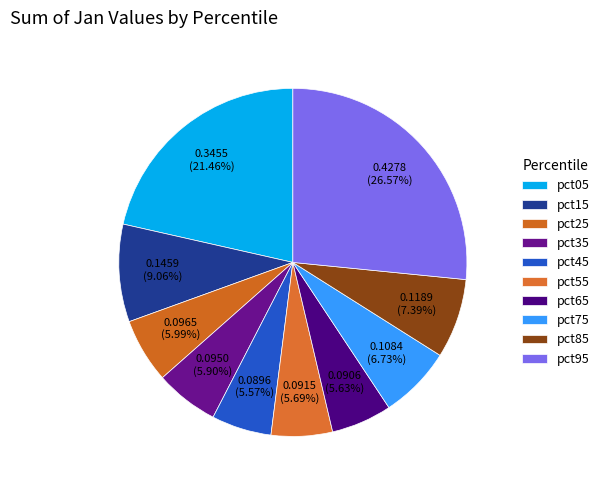

What is the largest slice in the pie chart?

pct95